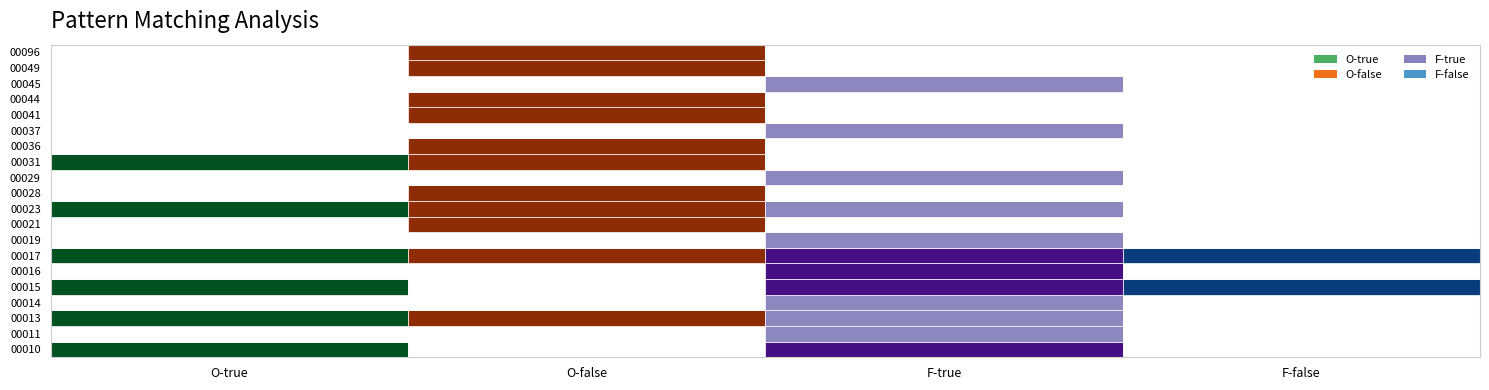

Is it true that 00013 equals 16739135343736 at F-true?

False